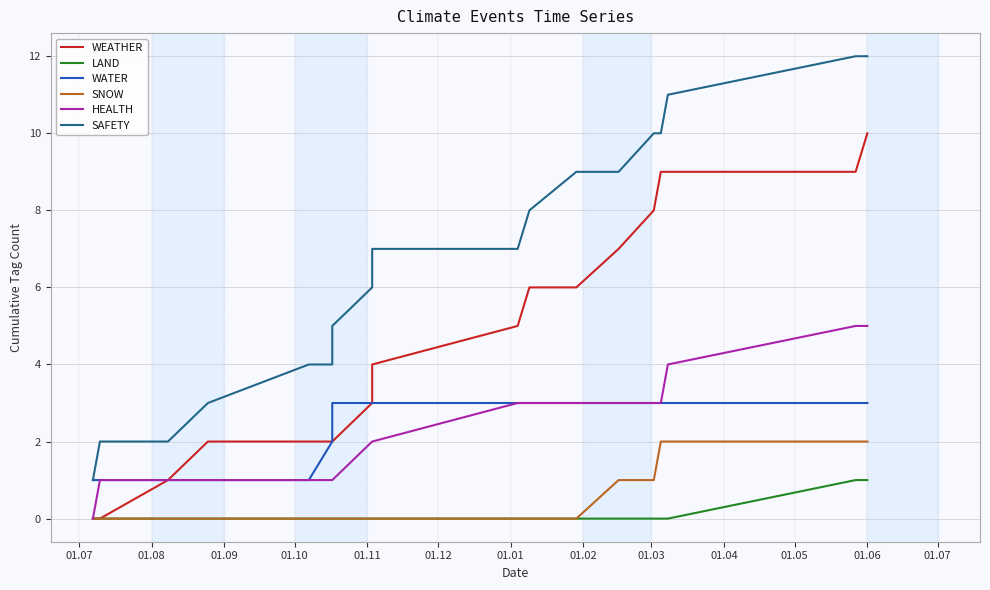

Reading right to left, what are all the values shown in this chart?

WEATHER: 10	9	9	9	8	7	6	6	5	4	3	2	2	2	2	1	0	0
LAND: 1	1	0	0	0	0	0	0	0	0	0	0	0	0	0	0	0	0
WATER: 3	3	3	3	3	3	3	3	3	3	3	3	2	1	1	1	1	1
SNOW: 2	2	2	2	1	1	0	0	0	0	0	0	0	0	0	0	0	0
HEALTH: 5	5	4	3	3	3	3	3	3	2	2	1	1	1	1	1	1	0
SAFETY: 12	12	11	10	10	9	9	8	7	7	6	5	4	4	3	2	2	1